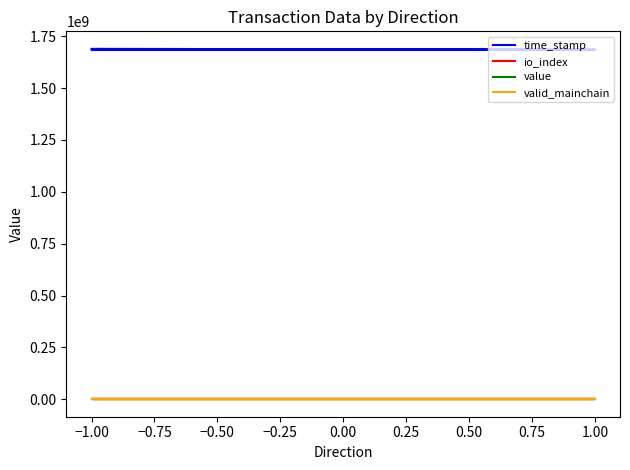

Which series changed the most between −1.00 and 1.00?

time_stamp